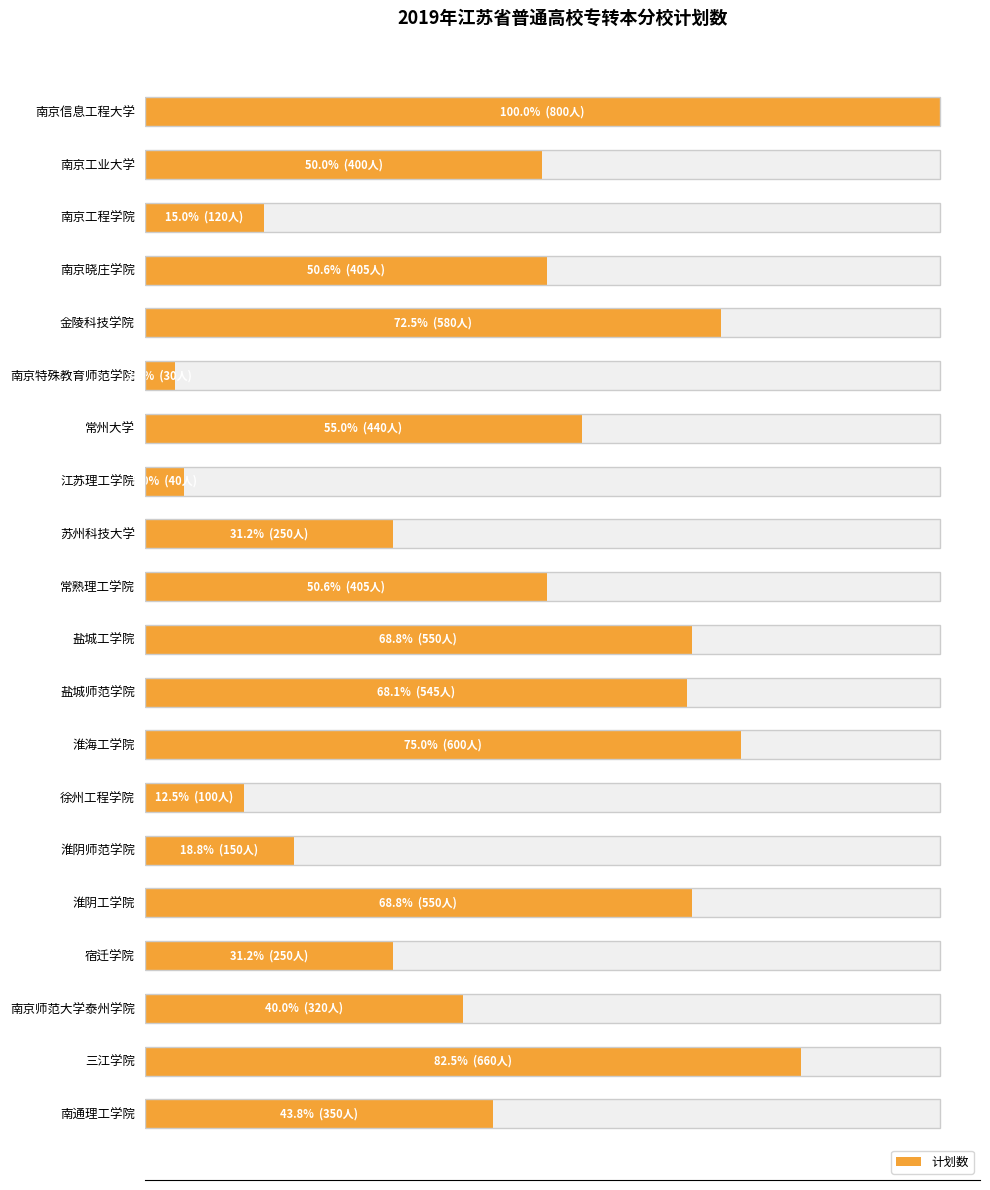

What is the sum of all values?

7545